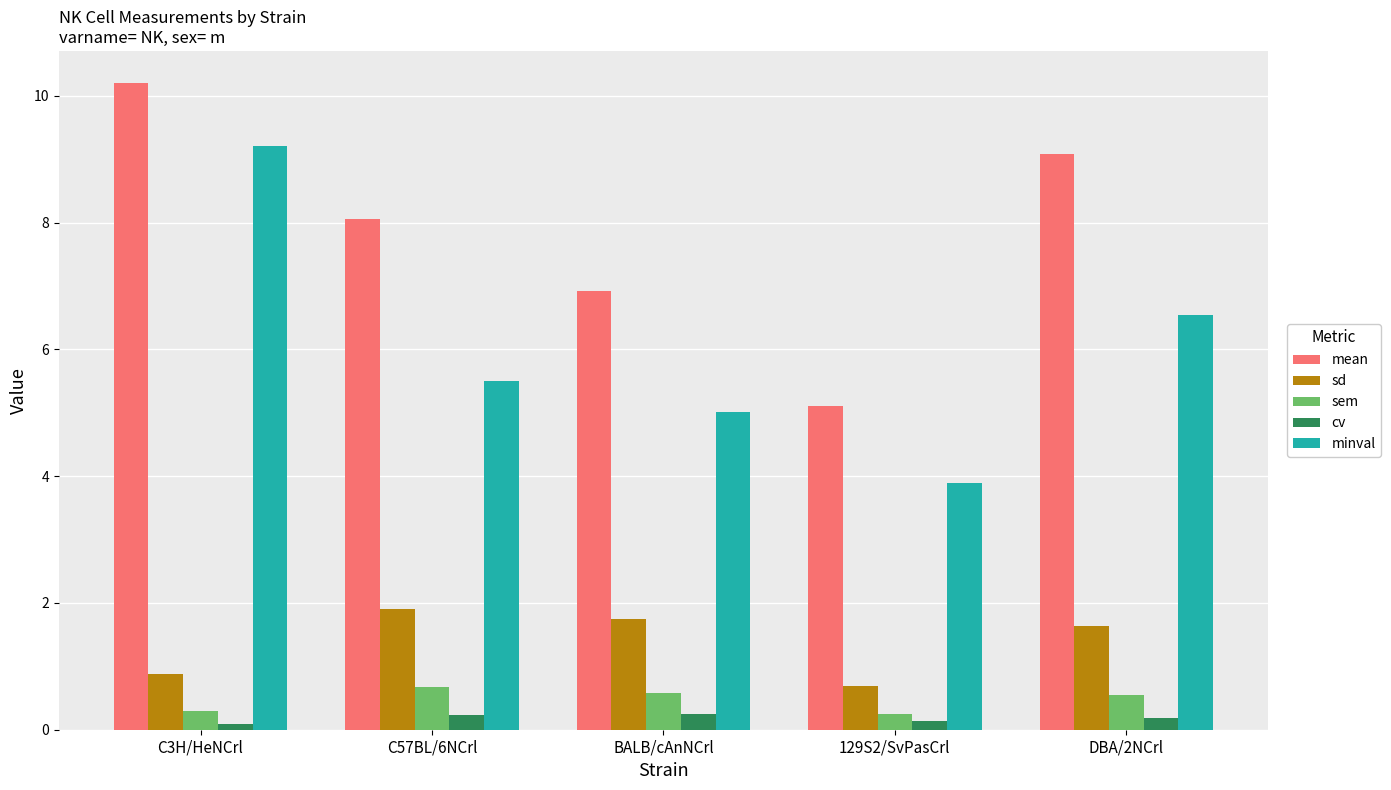

Where does the sd series first go above 1?

C57BL/6NCrl